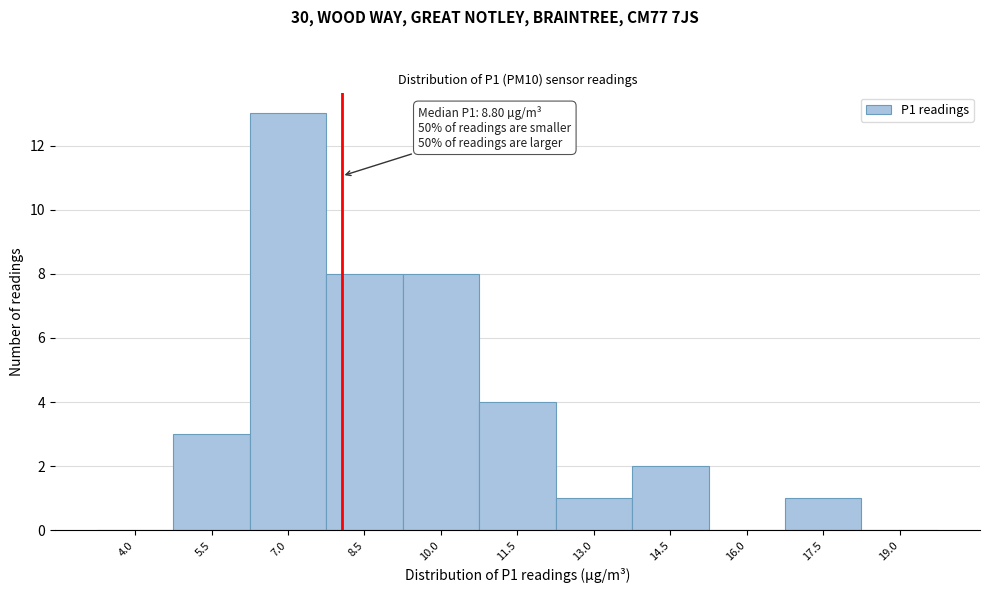

Reading left to right, list all the values displayed in this chart.

4.0=0	5.5=3	7.0=13	8.5=8	10.0=8	11.5=4	13.0=1	14.5=2	16.0=0	17.5=1	19.0=0